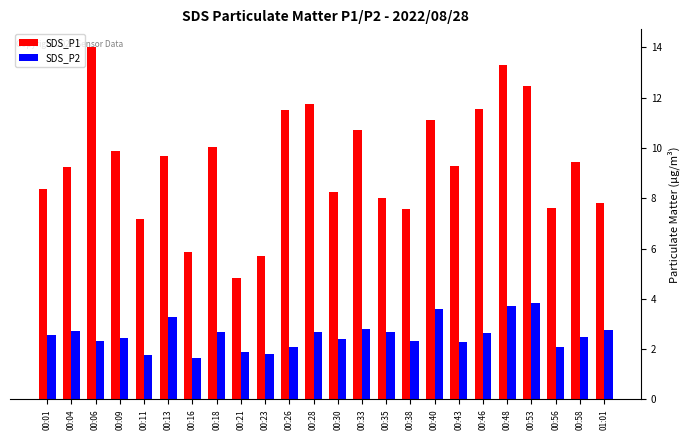

What is the sum of the SDS_P1 values at 00:23 and 00:35?

13.7